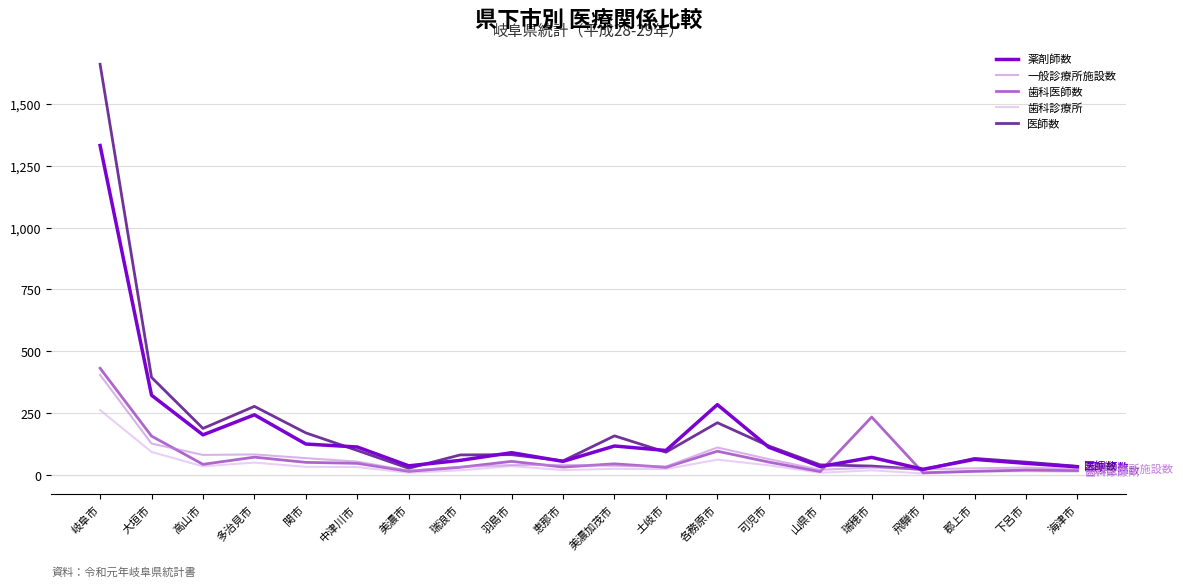

Which category has the highest value across all series?

岐阜市